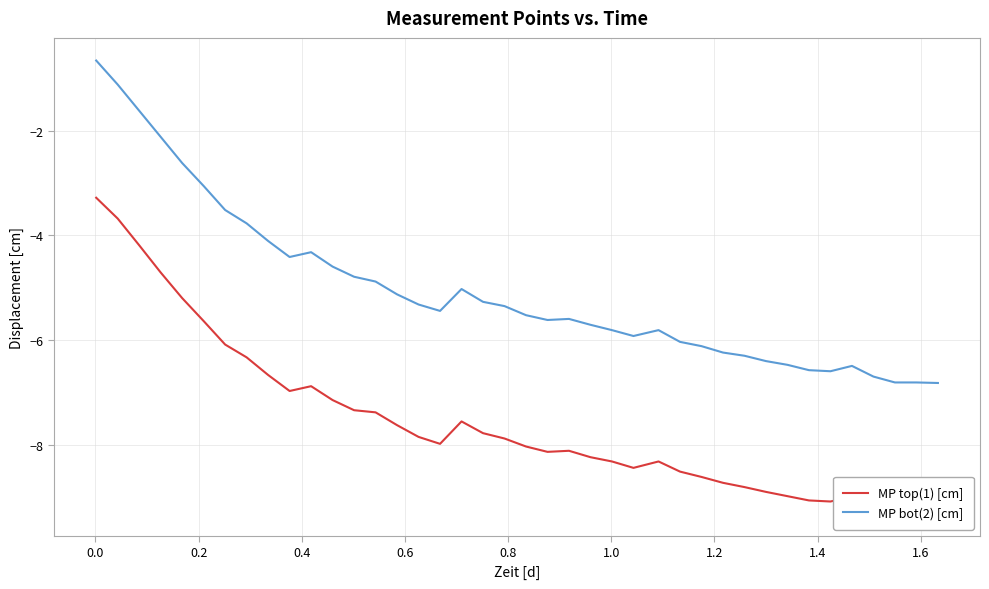

Which series has the largest range (max minus min)?

MP bot(2) [cm]